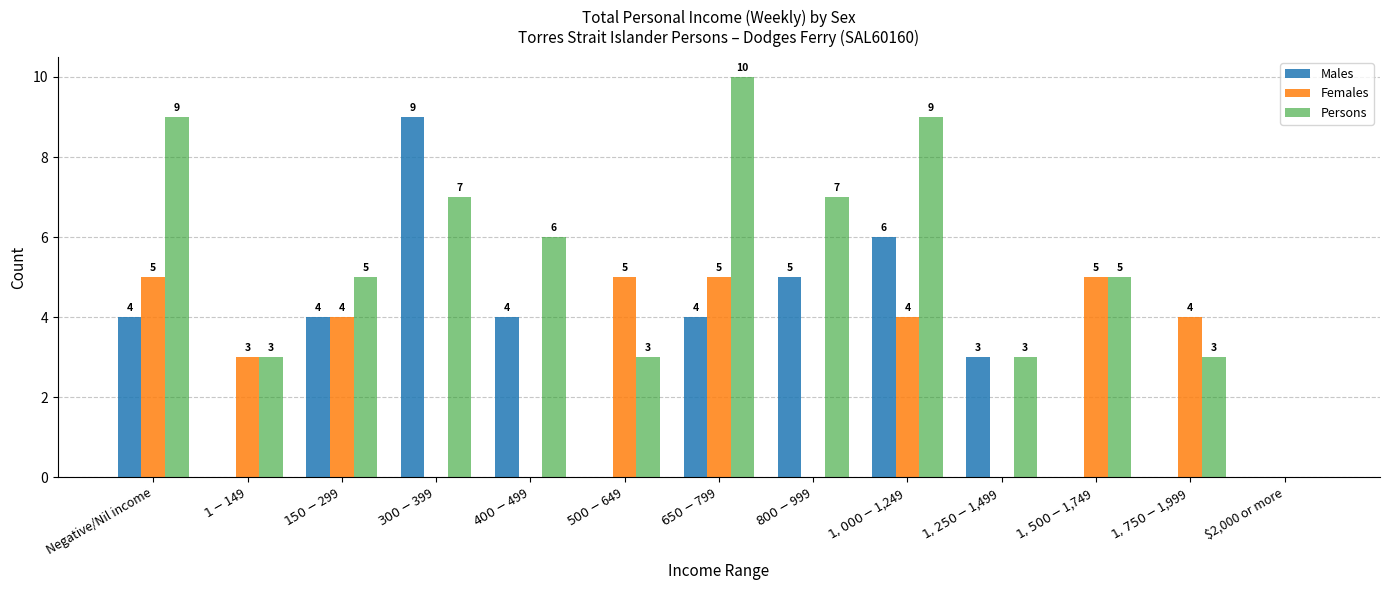

Where does the Females series first go above 4?

Negative/Nil income